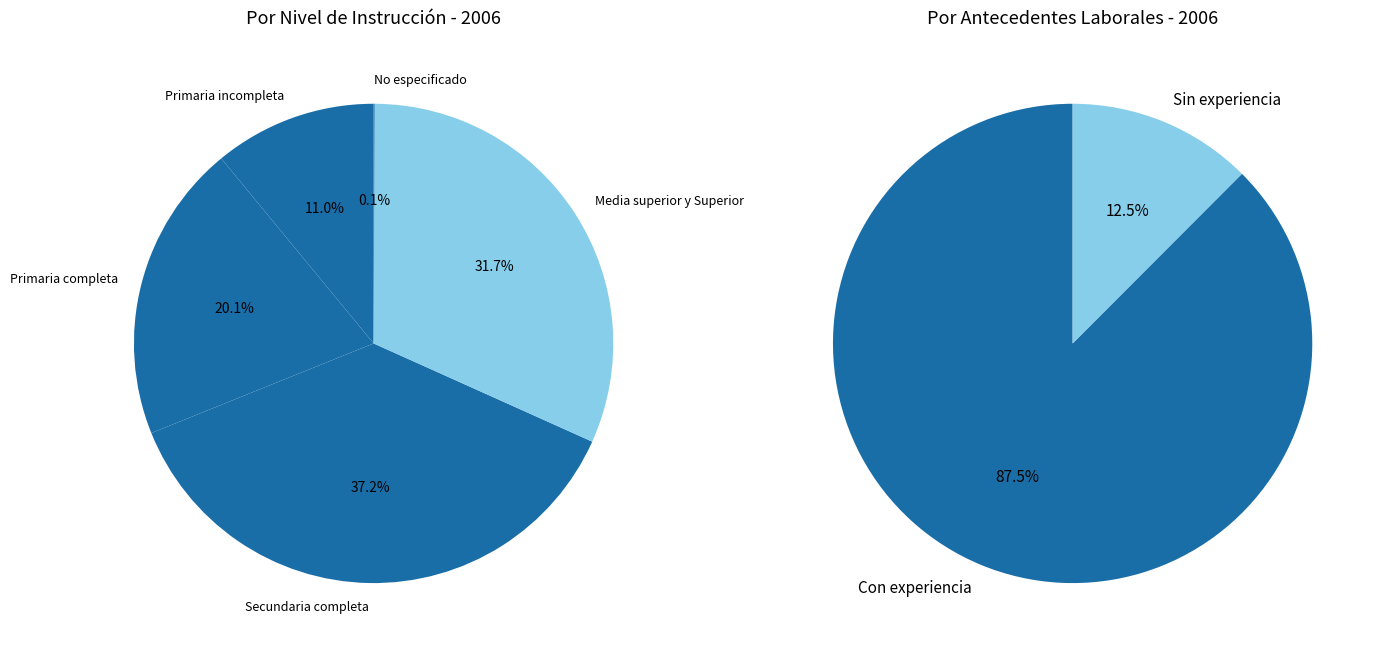

To the nearest percent, what portion does Media superior y Superior represent?

32%